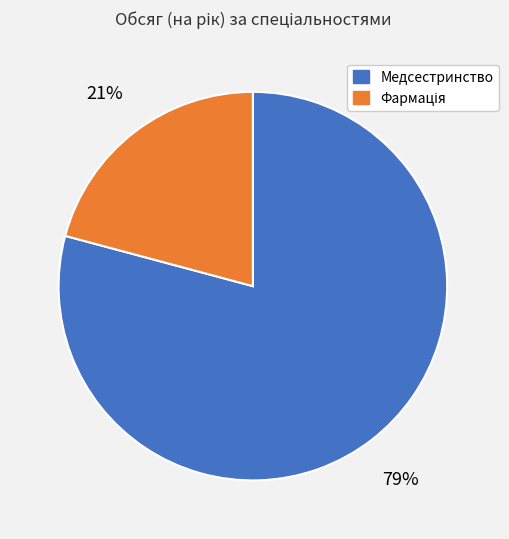

How many segments does this pie chart have?

2